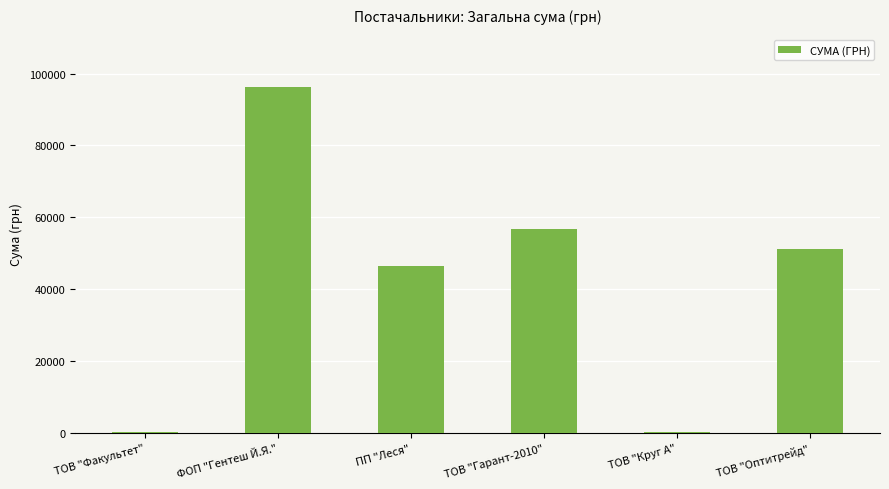

Read the value at ФОП "Гентеш Й.Я.".

96386.7